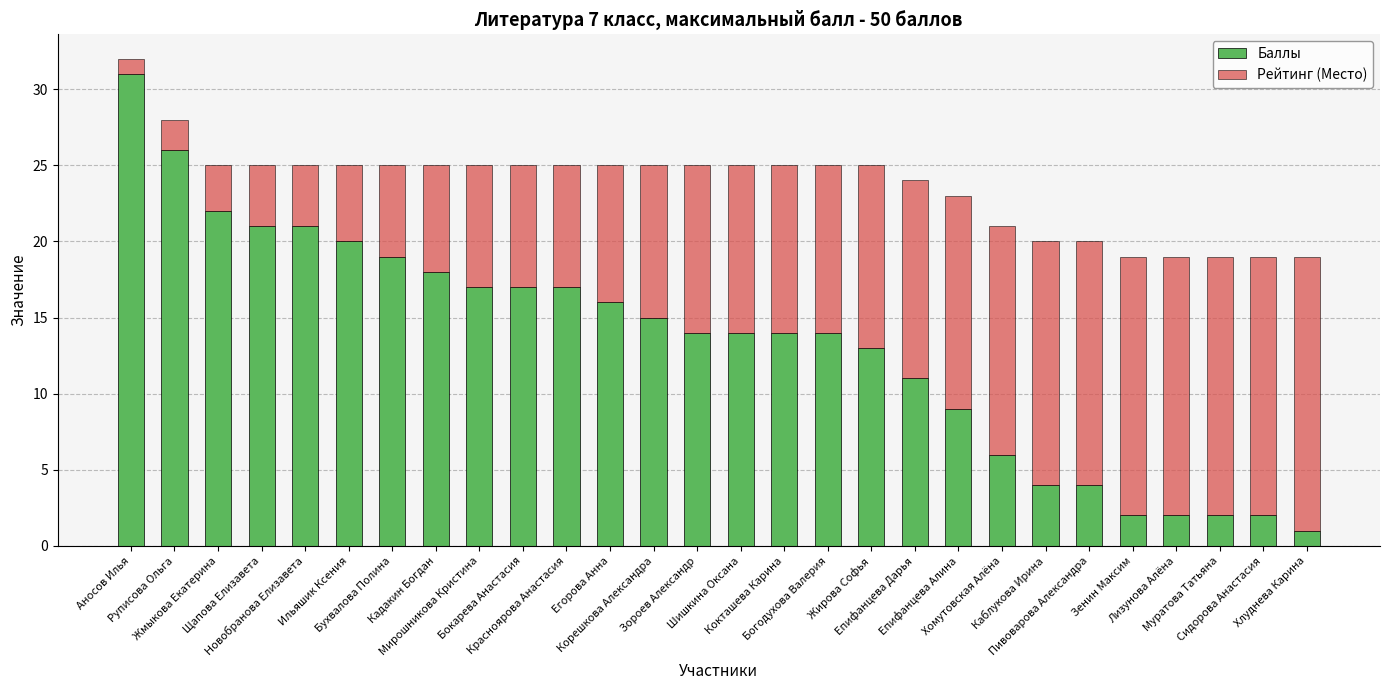

What is the sum of all Баллы values?

372